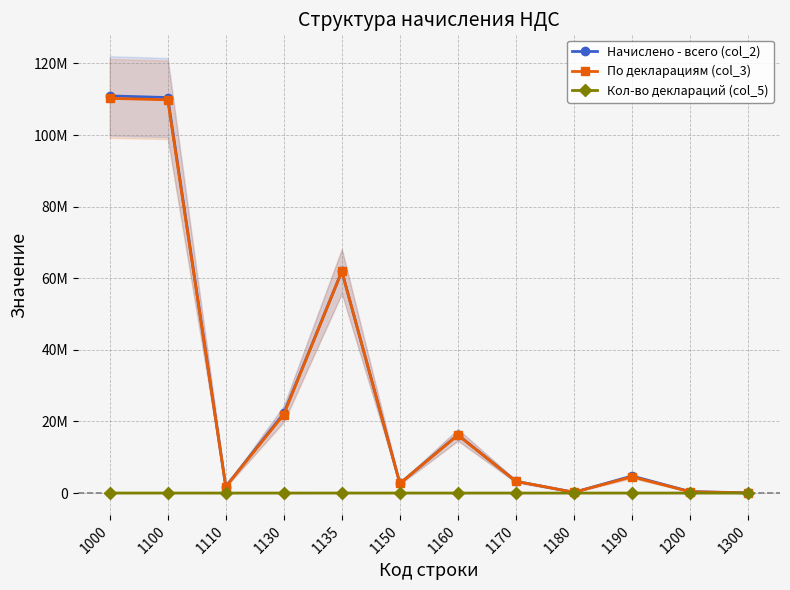

What is the highest value of the По декларациям (col_3) series?

110246133